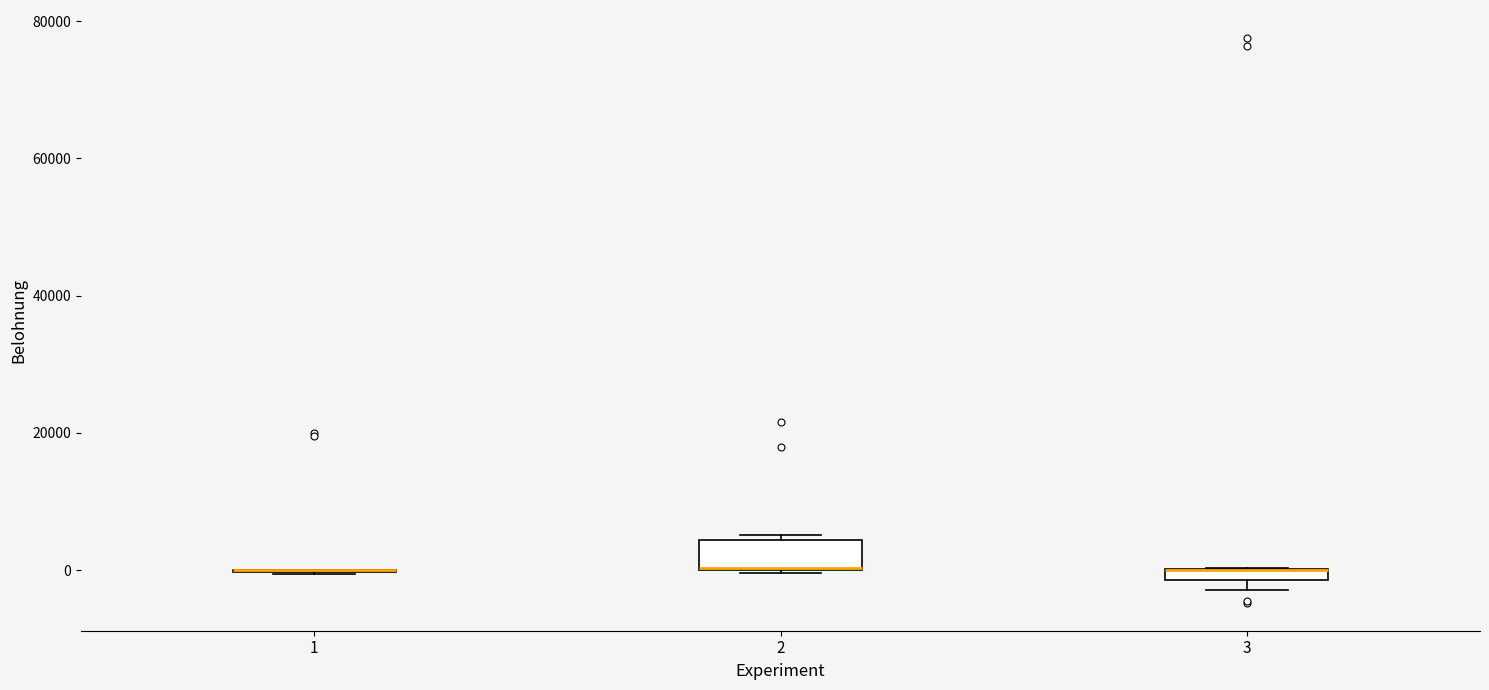

Which box is the tallest, from its lower edge to its upper edge?

2